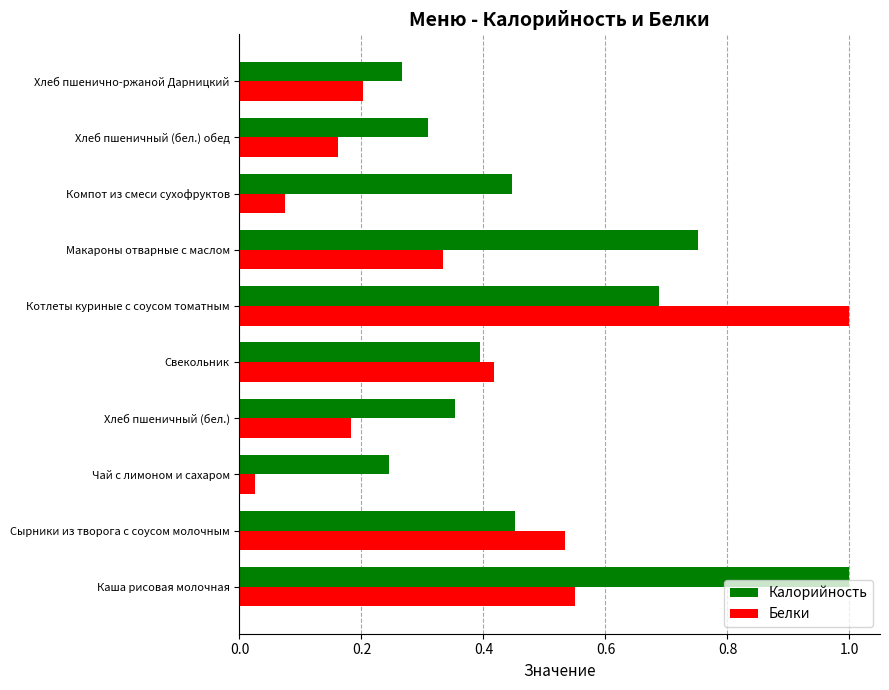

Which series has the widest spread of values?

Белки